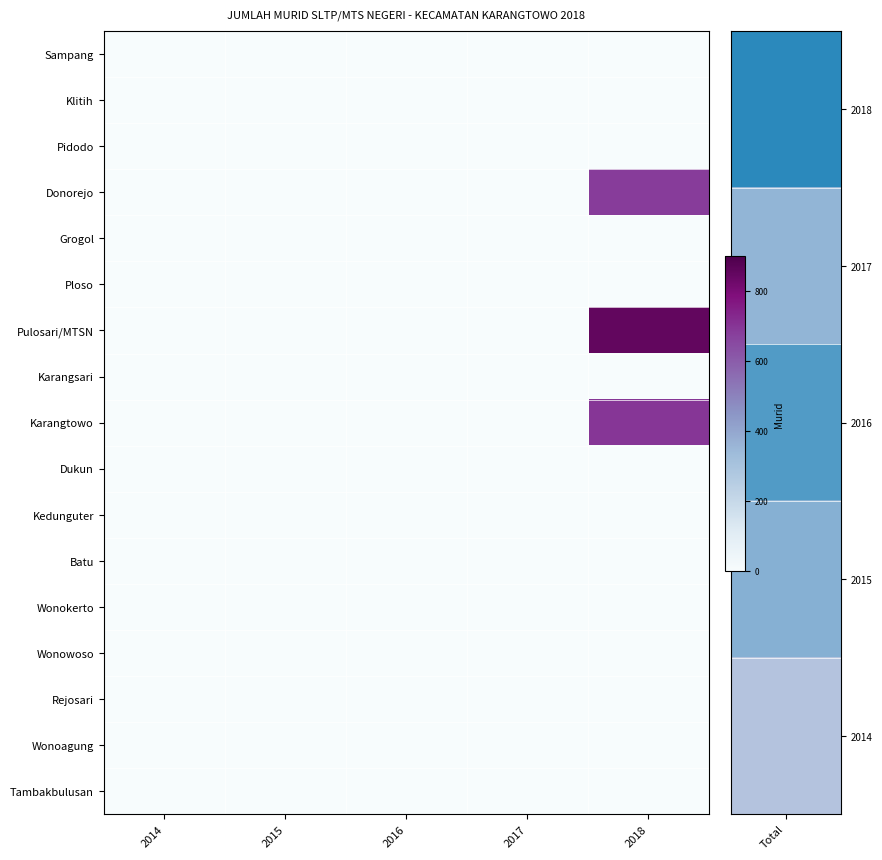

Reading left to right, list all the values displayed in this chart.

Sampang: 2014=0	2015=0	2016=0	2017=0	2018=0
Klitih: 2014=0	2015=0	2016=0	2017=0	2018=0
Pidodo: 2014=0	2015=0	2016=0	2017=0	2018=0
Donorejo: 2014=0	2015=0	2016=0	2017=0	2018=684
Grogol: 2014=0	2015=0	2016=0	2017=0	2018=0
Ploso: 2014=0	2015=0	2016=0	2017=0	2018=0
Pulosari/MTSN: 2014=0	2015=0	2016=0	2017=0	2018=853
Karangsari: 2014=0	2015=0	2016=0	2017=0	2018=0
Karangtowo: 2014=0	2015=0	2016=0	2017=0	2018=698
Dukun: 2014=0	2015=0	2016=0	2017=0	2018=0
Kedunguter: 2014=0	2015=0	2016=0	2017=0	2018=0
Batu: 2014=0	2015=0	2016=0	2017=0	2018=0
Wonokerto: 2014=0	2015=0	2016=0	2017=0	2018=0
Wonowoso: 2014=0	2015=0	2016=0	2017=0	2018=0
Rejosari: 2014=0	2015=0	2016=0	2017=0	2018=0
Wonoagung: 2014=0	2015=0	2016=0	2017=0	2018=0
Tambakbulusan: 2014=0	2015=0	2016=0	2017=0	2018=0